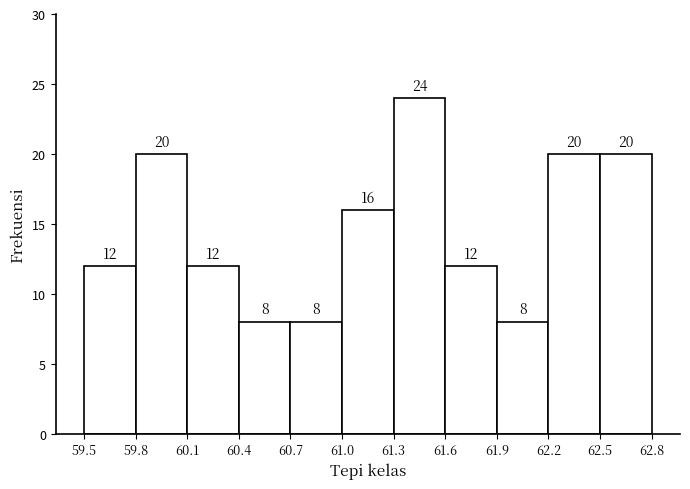

Reading left to right, transcribe this chart: for each bar, give the range it covers on the x-axis and its height.

59.5 to 59.8: 12
59.8 to 60.1: 20
60.1 to 60.4: 12
60.4 to 60.7: 8
60.7 to 61.0: 8
61.0 to 61.3: 16
61.3 to 61.6: 24
61.6 to 61.9: 12
61.9 to 62.2: 8
62.2 to 62.5: 20
62.5 to 62.8: 20